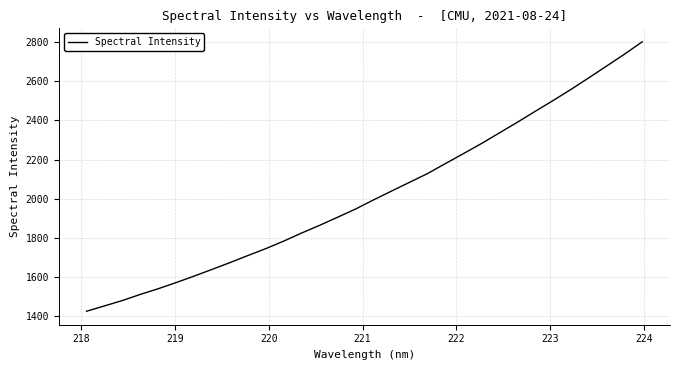

What is the greatest value displayed?

2801.4